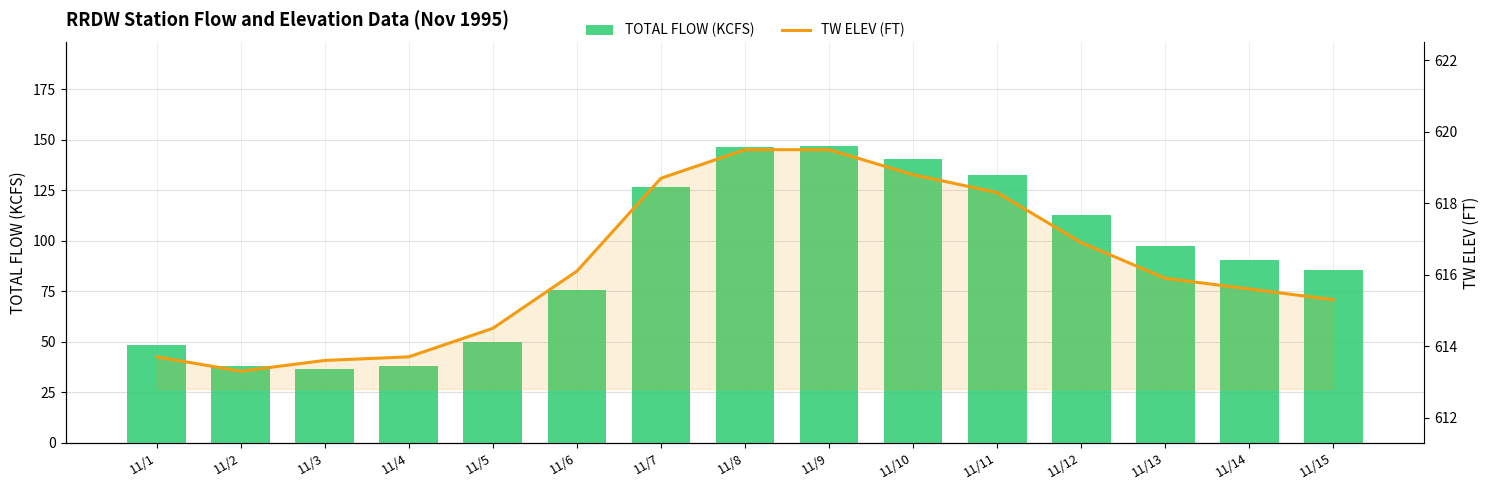

At how many categories does at least one series exceed 211?

15